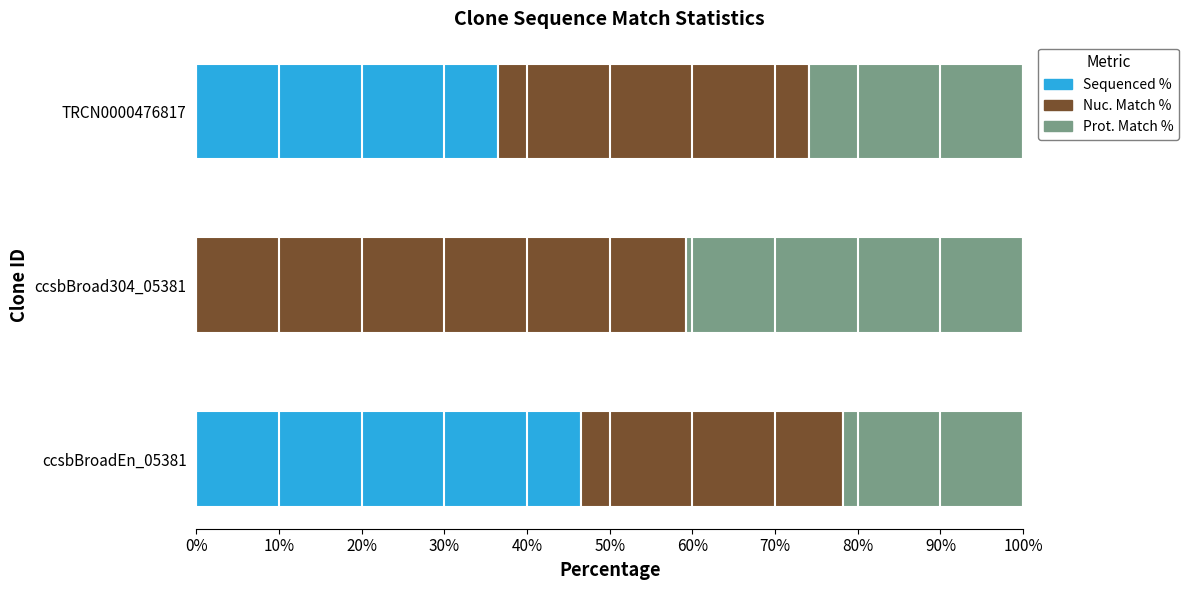

What is the sum of the Sequenced % values at TRCN0000476817 and ccsbBroadEn_05381?

83.0